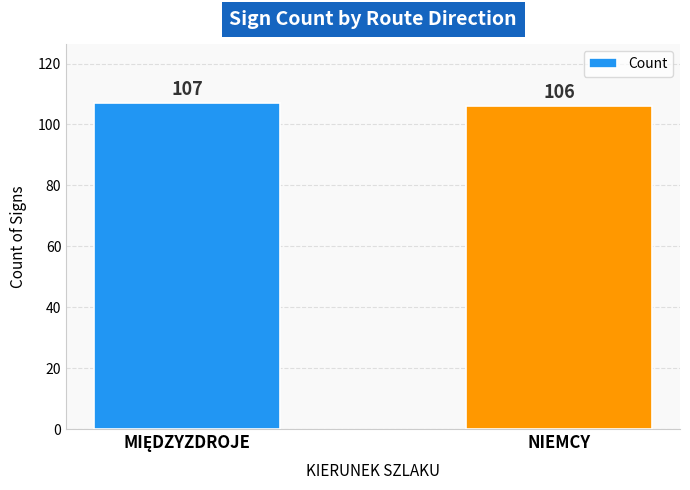

What is the minimum value shown in the chart?

106